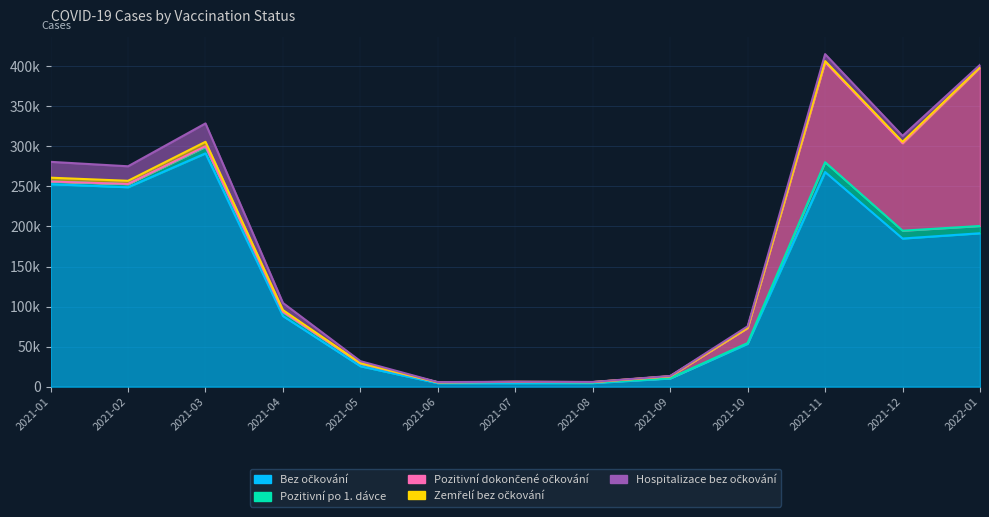

Between 2021-01 and 2021-10, which series saw the biggest shift?

Bez očkování